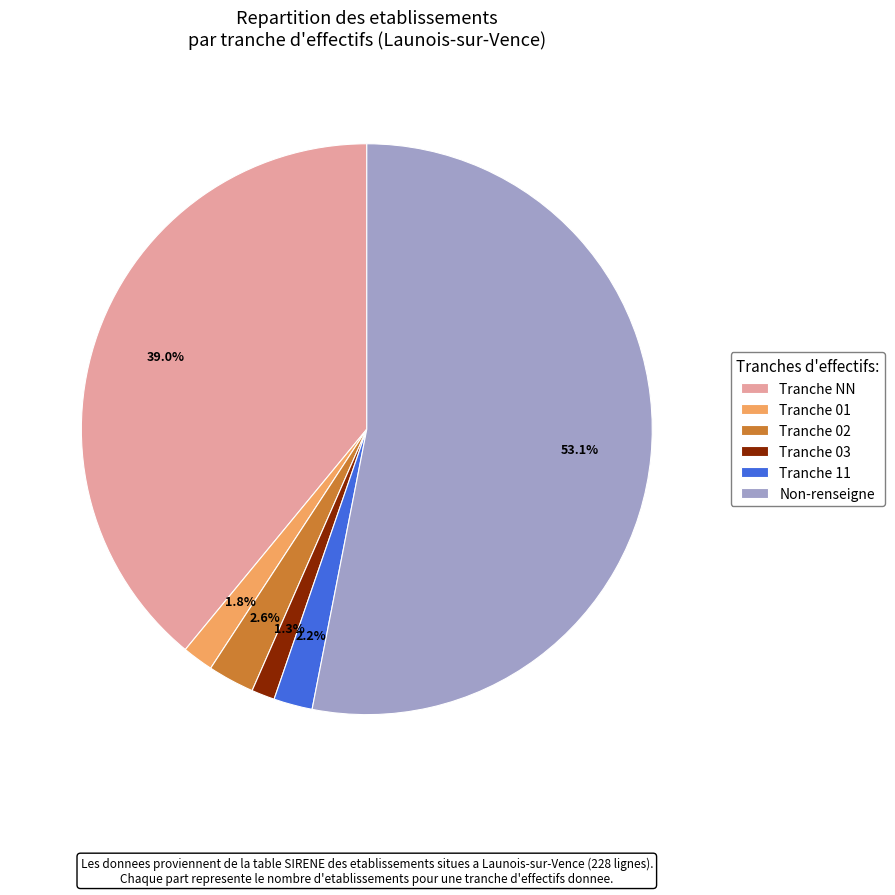

To the nearest percent, what is the average slice percentage?

17%